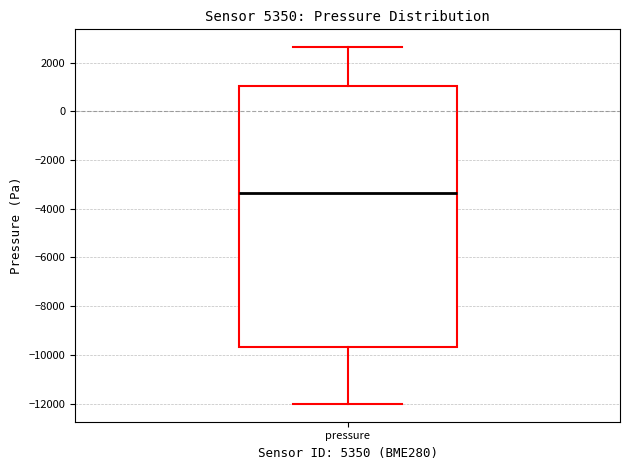

Where does the upper whisker of the box for pressure end on the y-axis? The values are not printed on the chart, so give them approximately, as read against the axis.

2600